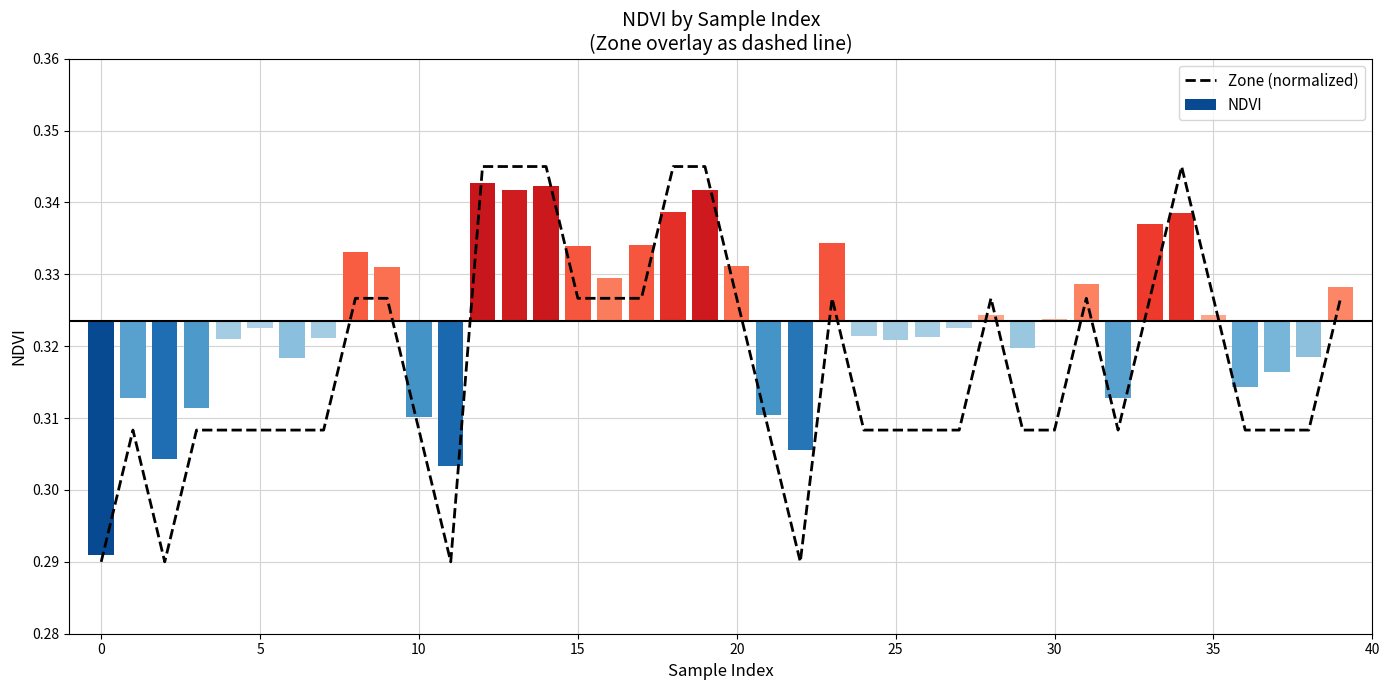

What is the minimum value shown in the chart?

0.3